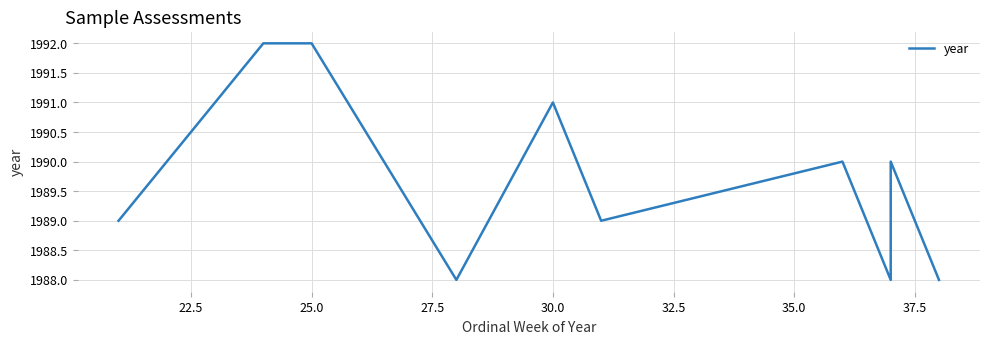

How many interior local valleys (lower than both neighbors) does the data have?

3